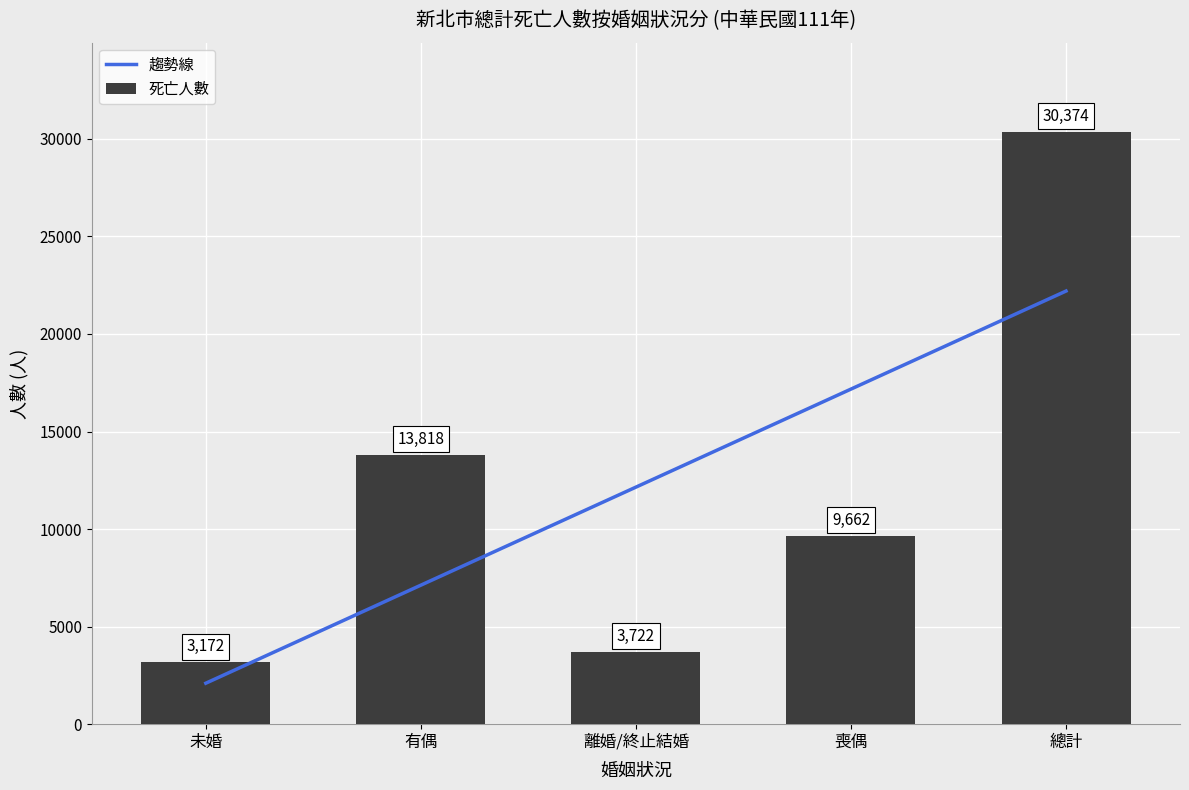

At which category is the sum across all series the highest?

總計